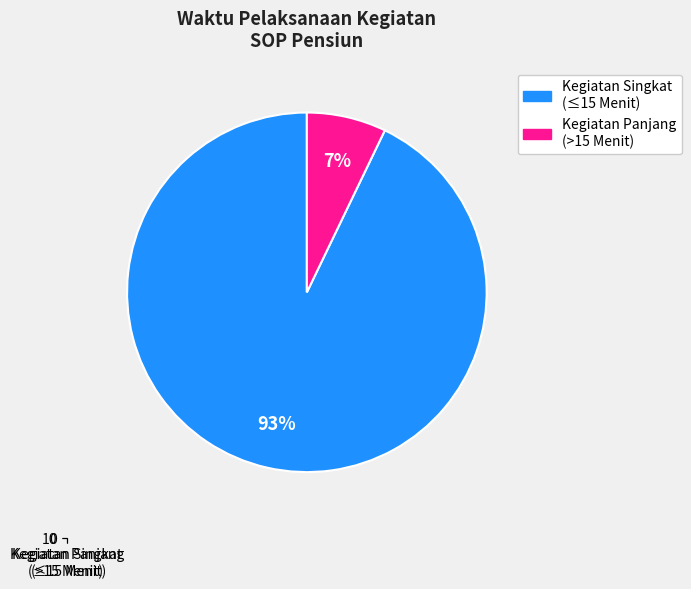

Is there any slice that represents more than half of the pie?

Yes